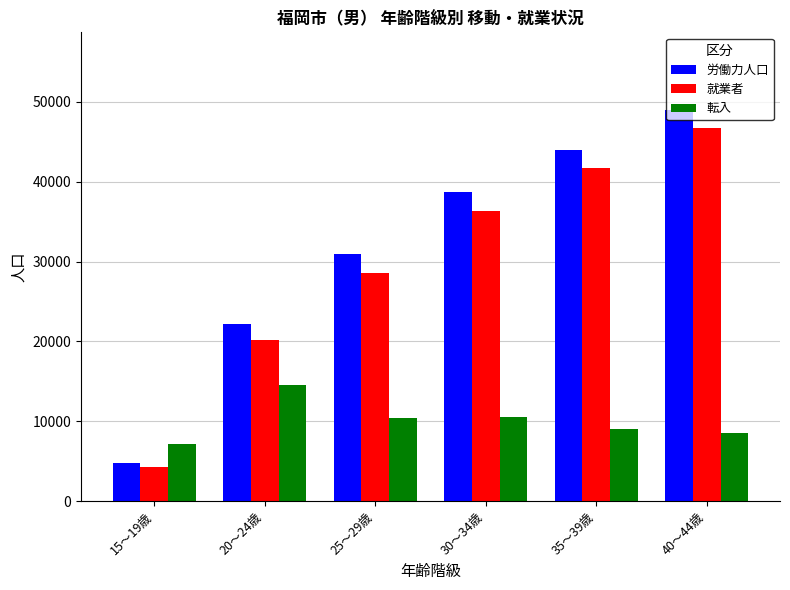

What is the label of the 5th bar from the right?

20～24歳